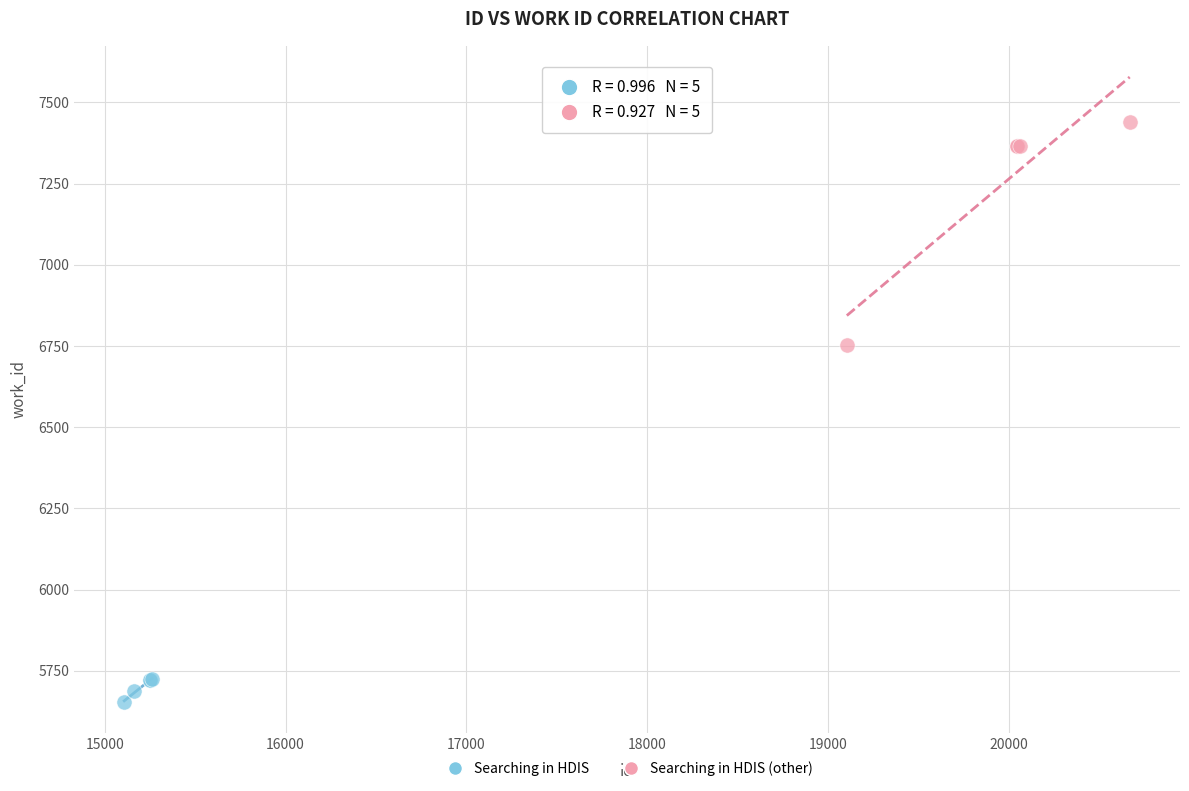

Which series reaches the minimum Y coordinate?

Searching in HDIS